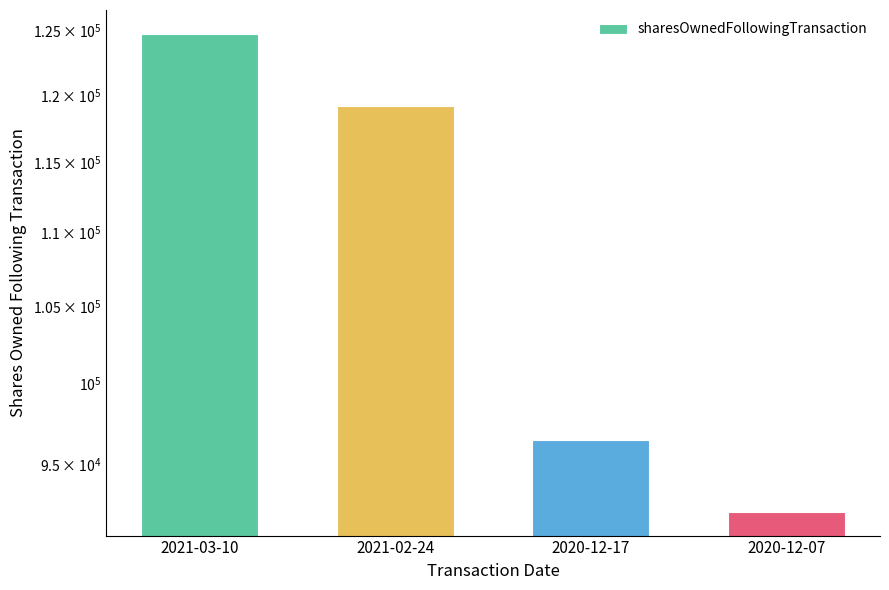

What is the label of the 4th bar from the right?

2021-03-10